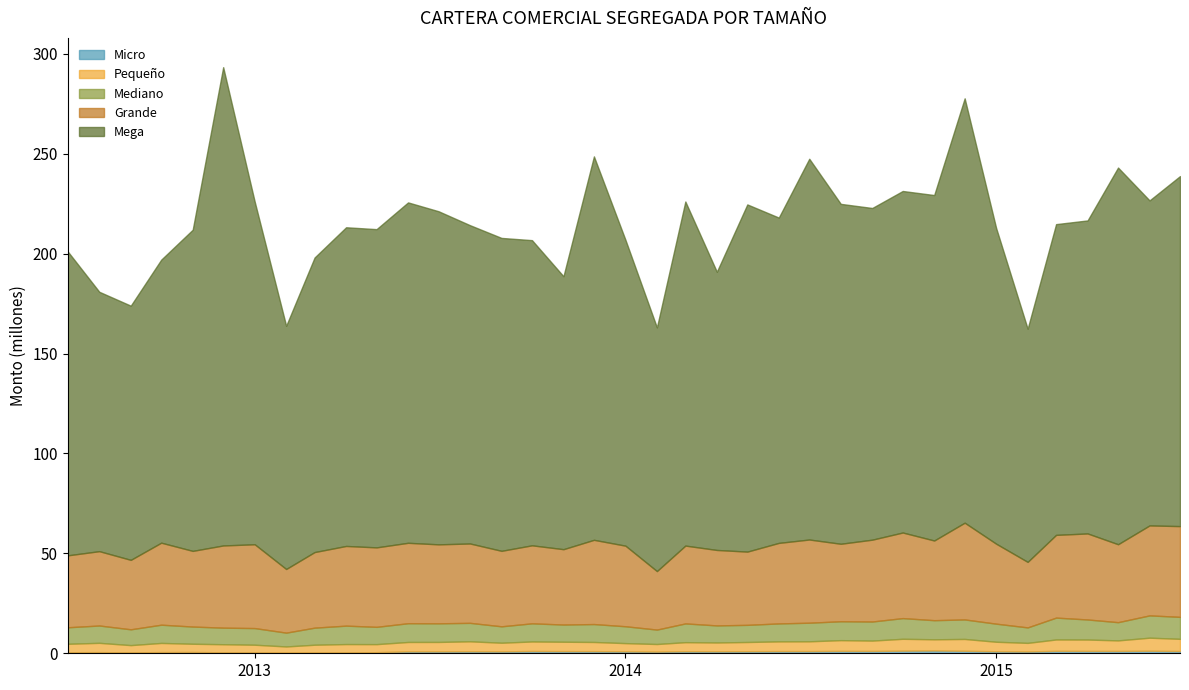

Reading left to right, list all the values displayed in this chart.

Micro: 2012-07=524644.4	2012-08=566307.1	2012-09=471135.4	2012-10=578425.3	2012-11=627540.8	2012-12=486565.4	2013-01=453008.1	2013-02=345112.9	2013-03=416969.1	2013-04=464494.2	2013-05=544722.7	2013-06=935798.8	2013-07=945380.5	2013-08=1001004.7	2013-09=948001.6	2013-10=1131754.1	2013-11=1074331.1	2013-12=1062839.8	2014-01=971710.5	2014-02=828476.3	2014-03=1027327.8	2014-04=991764.7	2014-05=1036392.7	2014-06=1082460.0	2014-07=1085376.9	2014-08=1185407.0	2014-09=1156208.7	2014-10=1302888.2	2014-11=1403523.2	2014-12=1243491.1	2015-01=1009980.4	2015-02=905569.1	2015-03=1209576.7	2015-04=1169495.7	2015-05=1157792.2	2015-06=1264125.5	2015-07=1124700.0
Pequeño: 2012-07=4232079.3	2012-08=4661567.1	2012-09=3613516.8	2012-10=4597478.2	2012-11=4141244.3	2012-12=4042917.3	2013-01=3827830.4	2013-02=3066317.5	2013-03=3861048.3	2013-04=4143385.3	2013-05=4028426.4	2013-06=4723972.8	2013-07=4729339.4	2013-08=4989313.8	2013-09=4338280.9	2013-10=4775002.0	2013-11=4702308.5	2013-12=4594481.9	2014-01=4114495.2	2014-02=3808323.5	2014-03=4530217.6	2014-04=4413991.5	2014-05=4611059.1	2014-06=4869105.9	2014-07=4905172.5	2014-08=5386153.4	2014-09=5192850.2	2014-10=5943223.9	2014-11=5593301.9	2014-12=5927234.4	2015-01=4756690.3	2015-02=4298731.3	2015-03=5701465.9	2015-04=5708843.8	2015-05=5291160.2	2015-06=6533961.7	2015-07=6103181.6
Mediano: 2012-07=8260056.4	2012-08=8673319.8	2012-09=7911890.1	2012-10=9127548.8	2012-11=8604475.0	2012-12=8291193.1	2013-01=8332148.7	2013-02=6915882.9	2013-03=8547377.7	2013-04=9222338.2	2013-05=8656929.1	2013-06=9386834.8	2013-07=9320011.6	2013-08=9236201.9	2013-09=8209269.6	2013-10=9080021.1	2013-11=8603197.2	2013-12=8965995.0	2014-01=8436992.1	2014-02=7224791.6	2014-03=9387200.9	2014-04=8539002.7	2014-05=8580353.0	2014-06=8989659.2	2014-07=9309859.4	2014-08=9455482.6	2014-09=9547206.7	2014-10=10356444.1	2014-11=9564131.3	2014-12=9767231.1	2015-01=9051887.5	2015-02=7743398.4	2015-03=10939660.2	2015-04=10037911.9	2015-05=9116181.7	2015-06=11167277.9	2015-07=10998557.9
Grande: 2012-07=36002554.1	2012-08=37203415.0	2012-09=34756986.0	2012-10=41043081.9	2012-11=37869804.7	2012-12=41139248.6	2013-01=41943960.2	2013-02=31852995.5	2013-03=37830175.8	2013-04=39879434.1	2013-05=39767746.2	2013-06=40243260.6	2013-07=39524179.0	2013-08=39718302.4	2013-09=37778550.0	2013-10=39042852.8	2013-11=37716968.6	2013-12=42157123.7	2014-01=40333562.5	2014-02=29270746.5	2014-03=38947386.1	2014-04=37763895.7	2014-05=36655163.0	2014-06=40301609.3	2014-07=41635930.5	2014-08=38781945.9	2014-09=40957807.0	2014-10=42837174.7	2014-11=39879134.9	2014-12=48418260.1	2015-01=40021094.6	2015-02=32784889.6	2015-03=41406453.0	2015-04=43056220.9	2015-05=39008468.5	2015-06=45019233.8	2015-07=45417455.7
Mega: 2012-07=152067243.3	2012-08=129811490.4	2012-09=127210196.5	2012-10=141660503.0	2012-11=160743976.4	2012-12=239357595.0	2013-01=171521148.9	2013-02=121710924.6	2013-03=147427476.8	2013-04=159498185.9	2013-05=159267984.4	2013-06=170362558.8	2013-07=166711672.0	2013-08=159294068.7	2013-09=156598020.7	2013-10=152727747.2	2013-11=136592803.7	2013-12=191893529.6	2014-01=153107438.8	2014-02=121960200.6	2014-03=172207734.5	2014-04=139230087.1	2014-05=173753558.1	2014-06=162809805.5	2014-07=190558854.5	2014-08=170109649.0	2014-09=165998417.5	2014-10=170924097.7	2014-11=172889303.0	2014-12=212372575.5	2015-01=157971821.3	2015-02=116694764.3	2015-03=155518622.9	2015-04=156656789.1	2015-05=188507922.9	2015-06=162662466.8	2015-07=175171746.8